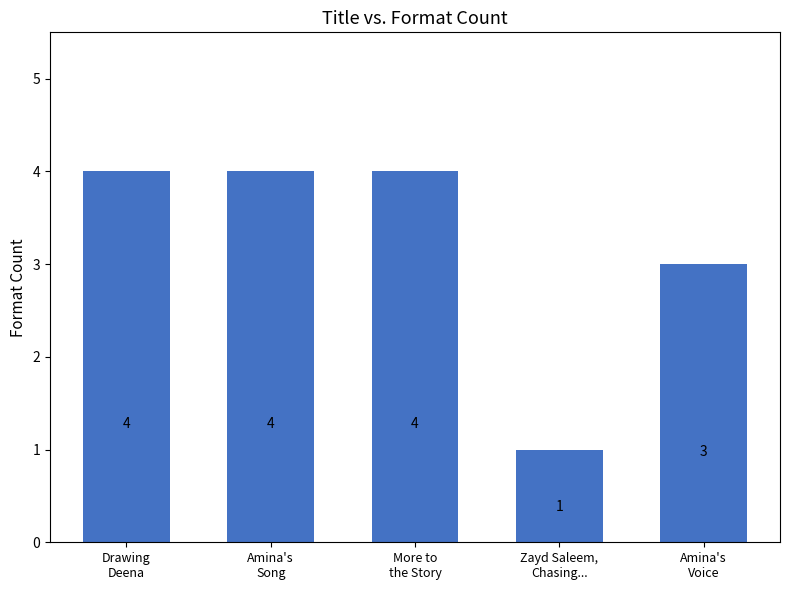

What is the label of the 2nd bar from the left?

Amina's
Song